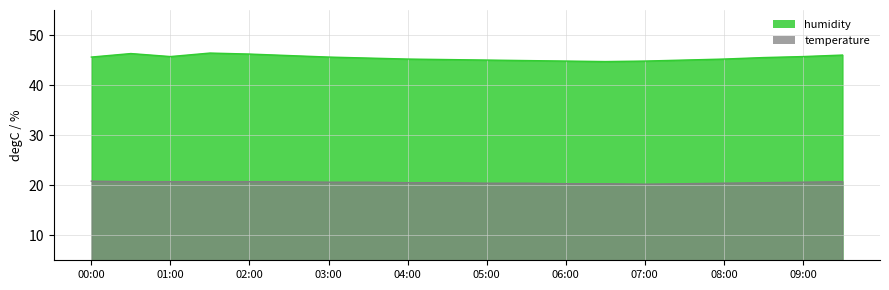

True or false: humidity has more than 2 interior local peaks.

False